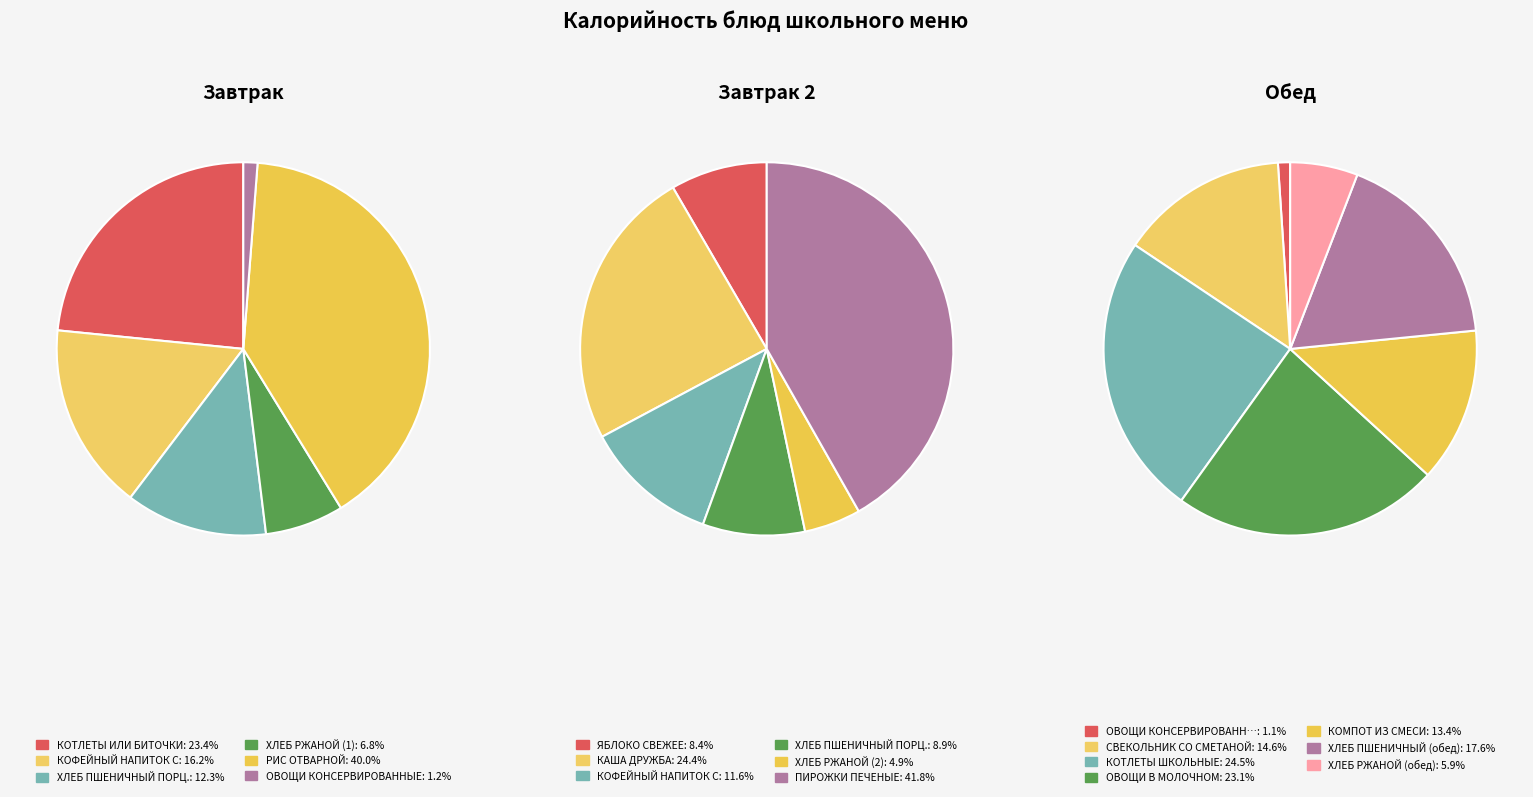

Is it true that ХЛЕБ РЖАНОЙ (1) is 7% of the pie?

True